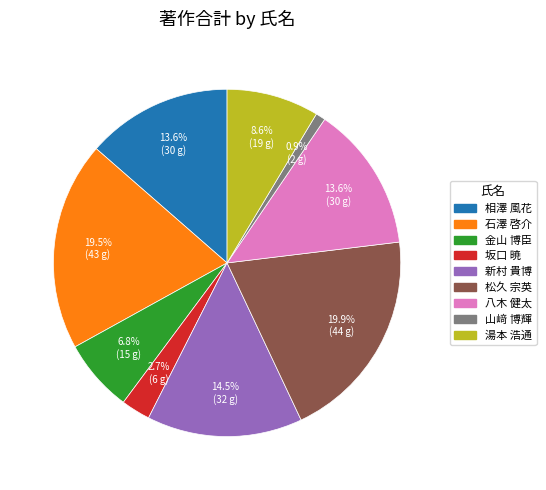

What percentage do 新村 貴博 and 八木 健太 together represent?

28.1%